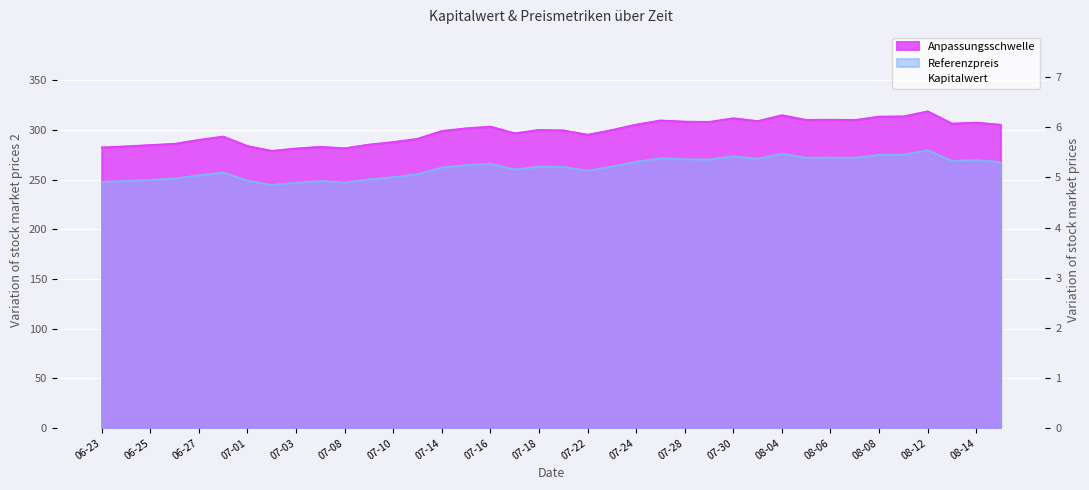

What is the sum of the Kapitalwert values at 08-12 and 07-03?

526.5